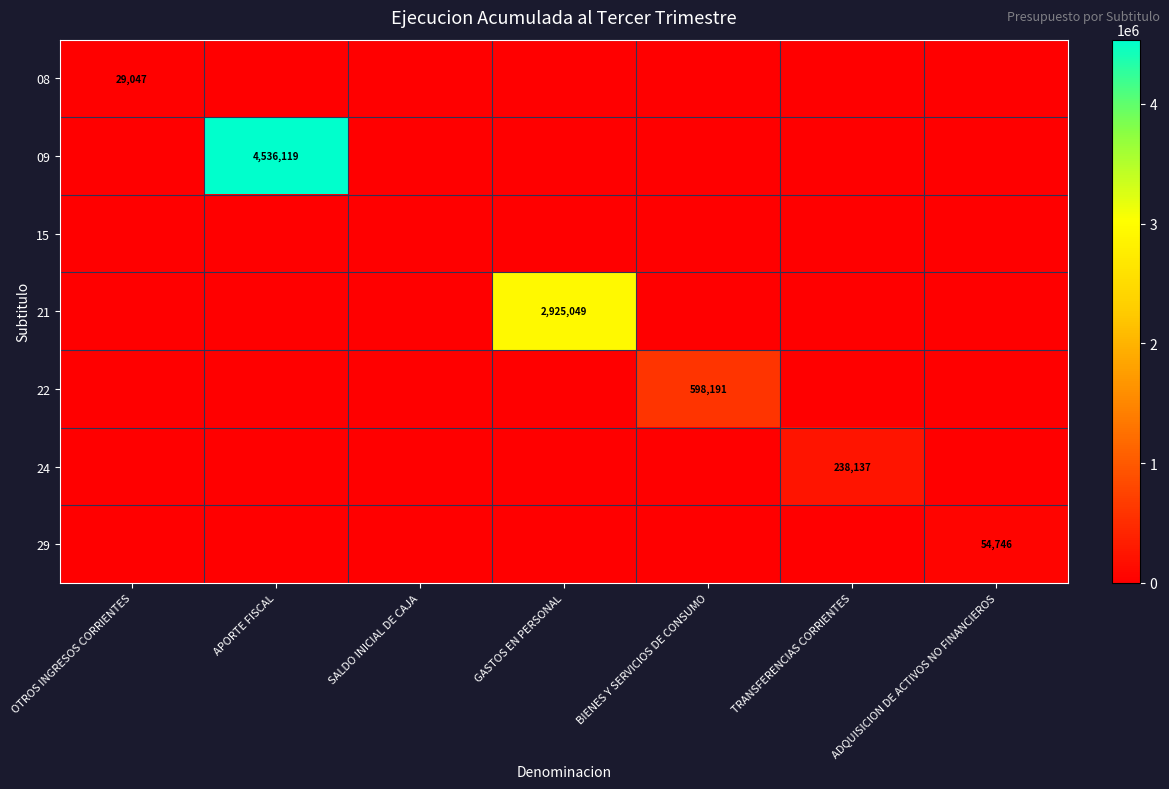

Between BIENES Y SERVICIOS DE CONSUMO and SALDO INICIAL DE CAJA, which is larger?

BIENES Y SERVICIOS DE CONSUMO